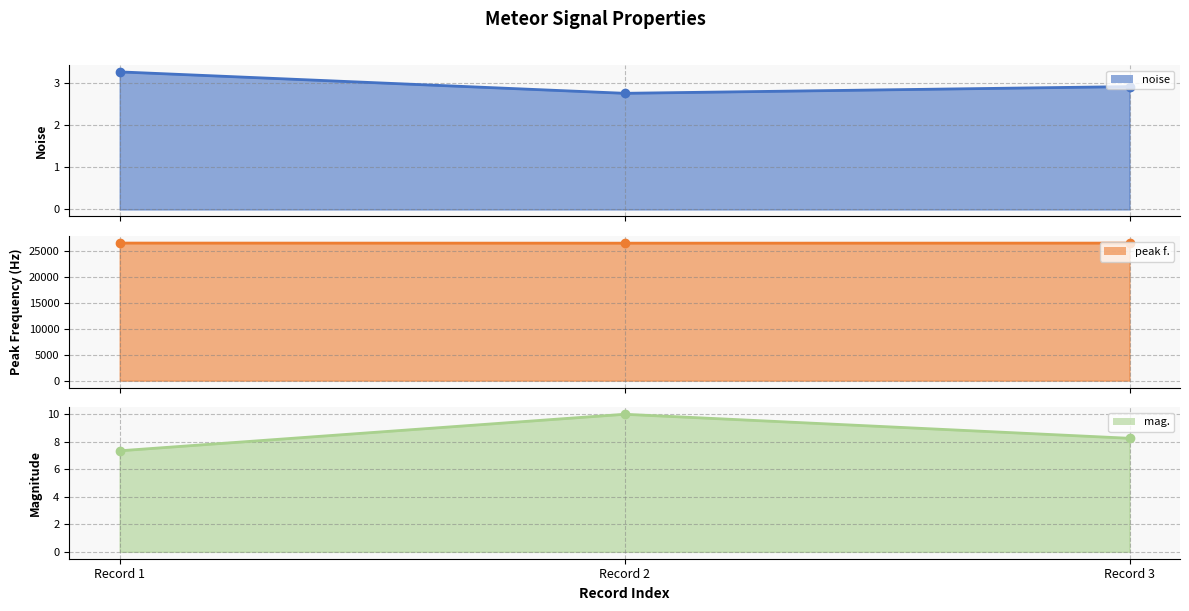

Reading left to right, what are all the values shown in this chart?

noise: 0.170667=3.3	0.170667=2.7	0.170667=2.9
peak f.: 0.170667=26506.3	0.170667=26490.2	0.170667=26500.5
mag.: 0.170667=7.3	0.170667=10.0	0.170667=8.2